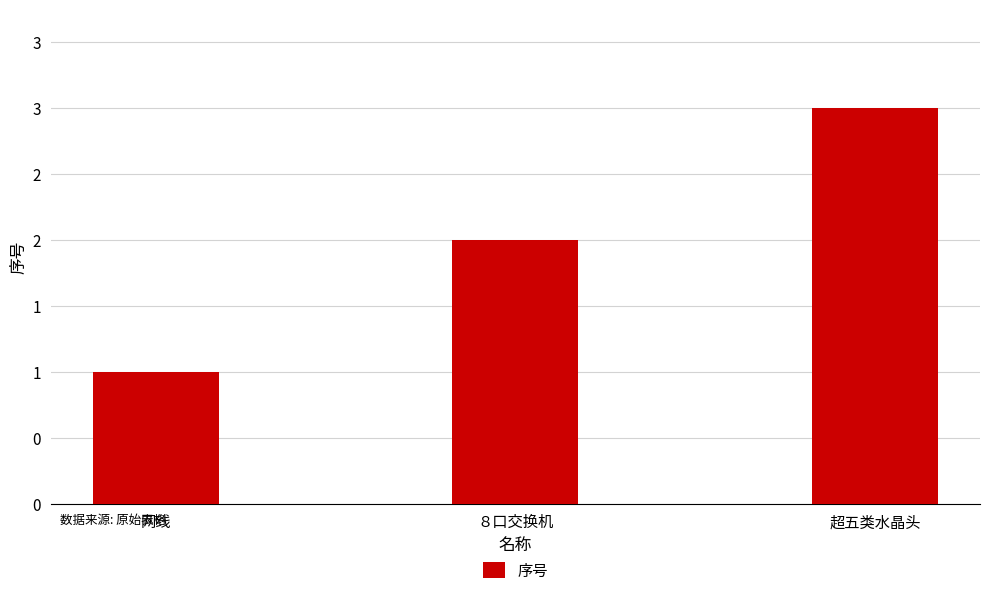

Does the chart contain any negative values?

No